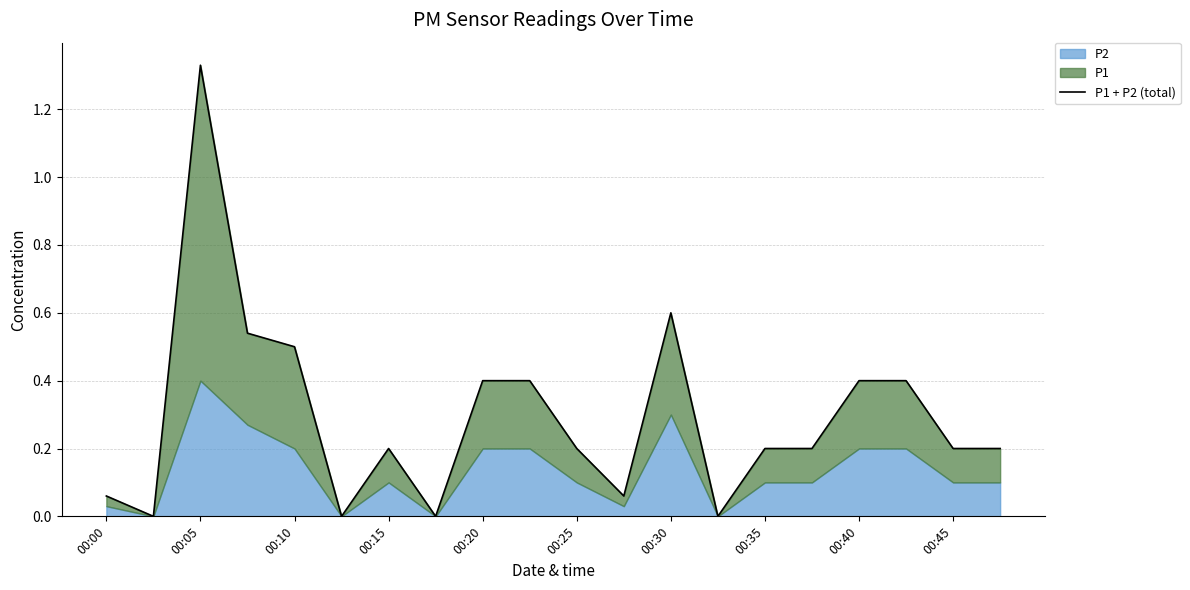

What is the difference between the values at 00:45 and 00:20?

0.2